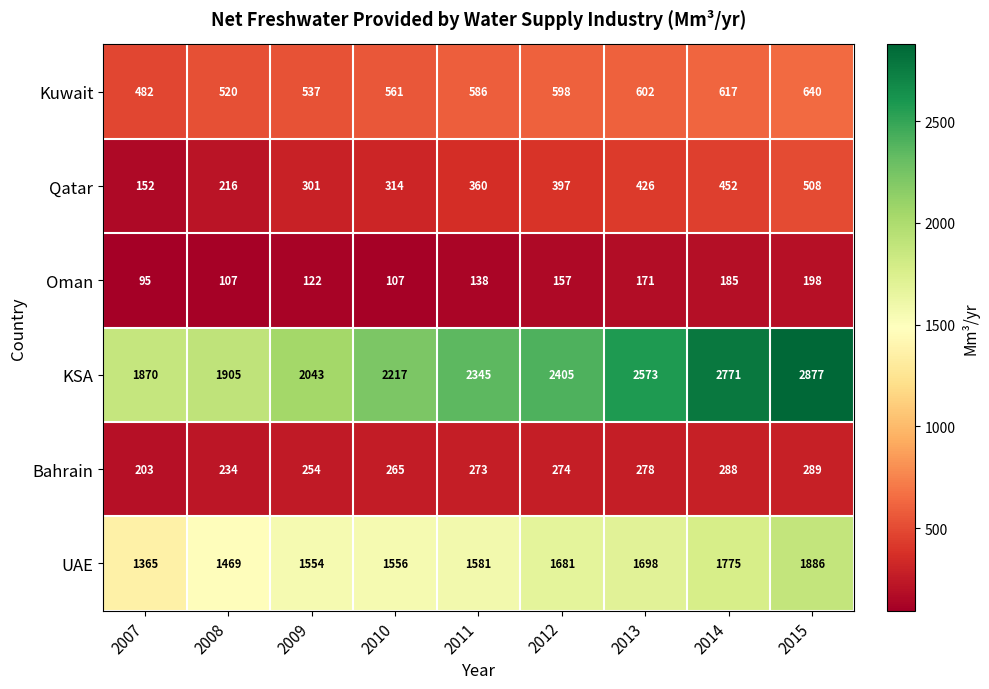

What is the difference between the highest and lowest values at 2009?

1921